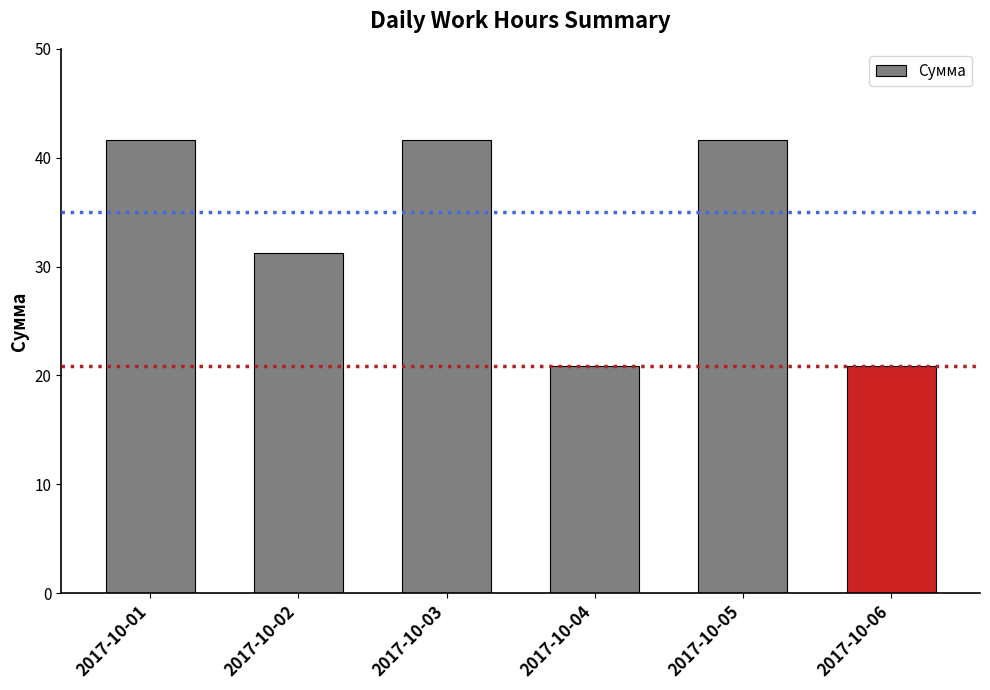

Read the value at 2017-10-05.

41.7